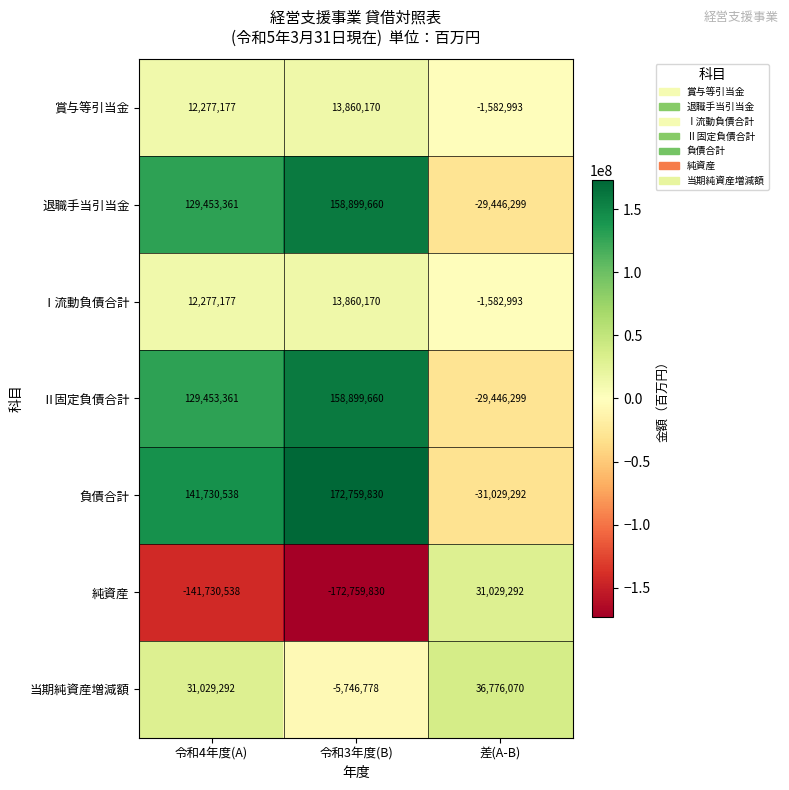

Reading left to right, what are all the values shown in this chart?

賞与等引当金: 12277177	13860170	-1582993
退職手当引当金: 129453361	158899660	-29446299
Ⅰ流動負債合計: 12277177	13860170	-1582993
Ⅱ固定負債合計: 129453361	158899660	-29446299
負債合計: 141730538	172759830	-31029292
純資産: -141730538	-172759830	31029292
当期純資産増減額: 31029292	-5746778	36776070